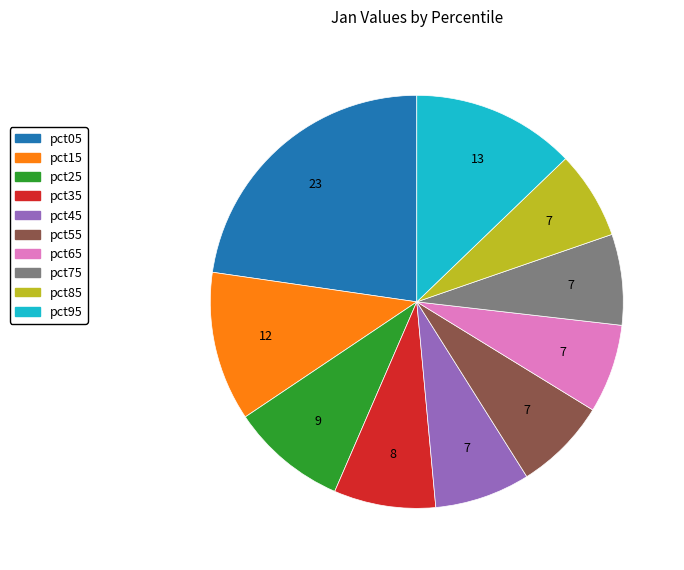

What is the largest slice in the pie chart?

pct05